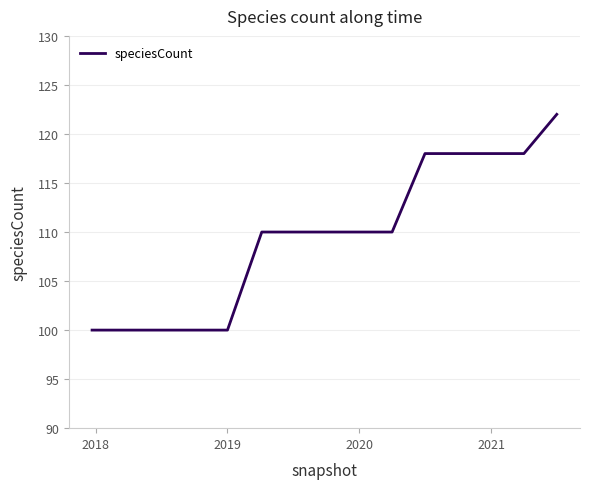

What is the difference between the maximum and minimum values?

22